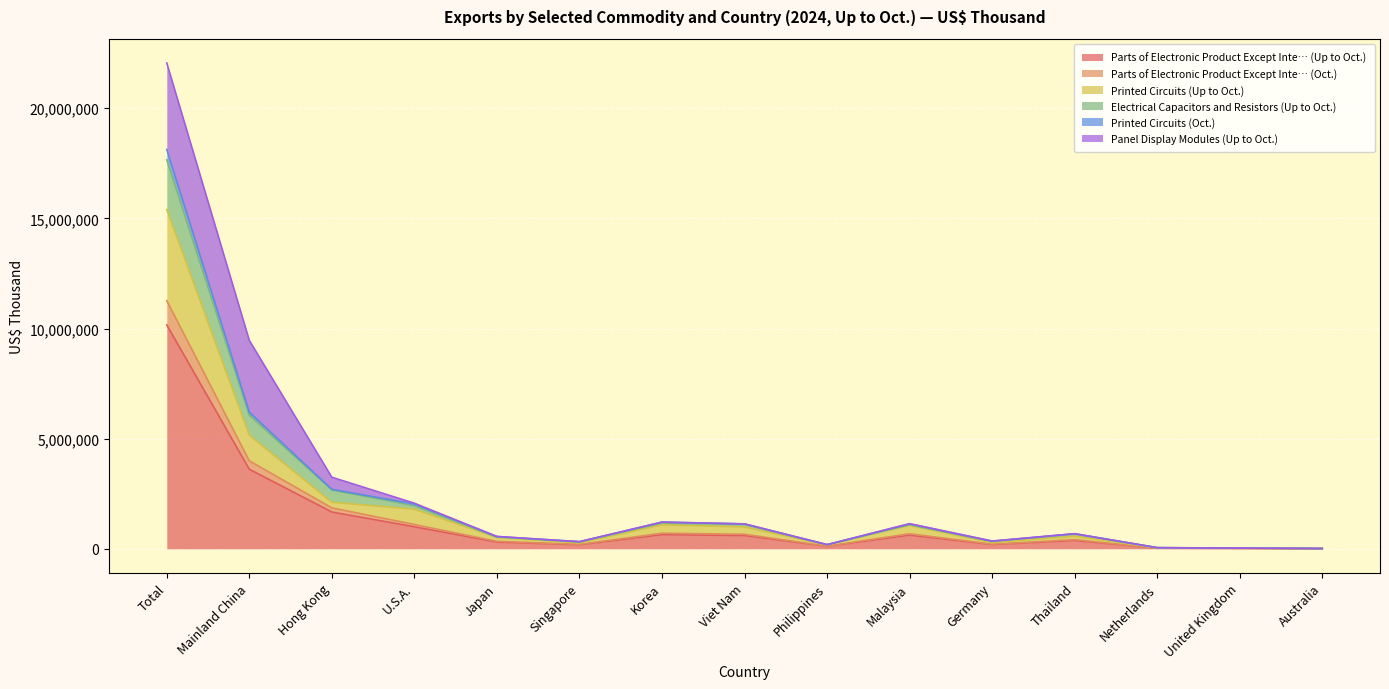

In Parts of Electronic Product Except Inte… (Oct.), how many points are lower than both neighbors (excluding endpoints)?

3